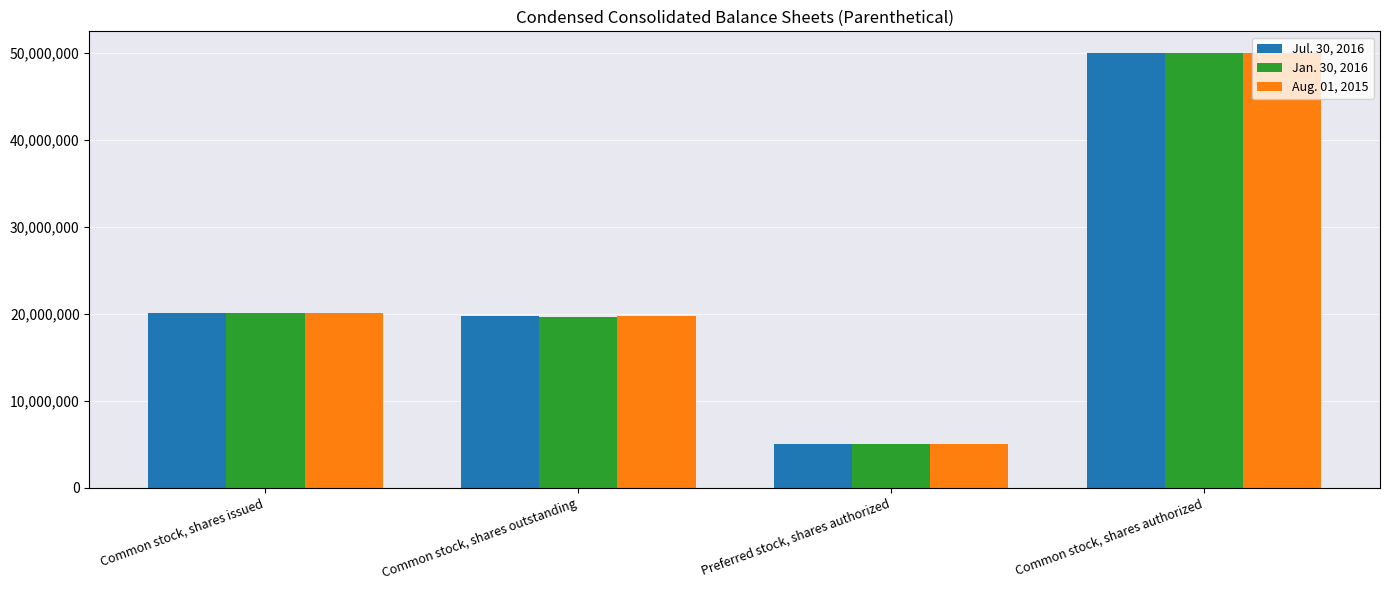

Is it true that Jan. 30, 2016 equals 68755484 at Common stock, shares authorized?

False